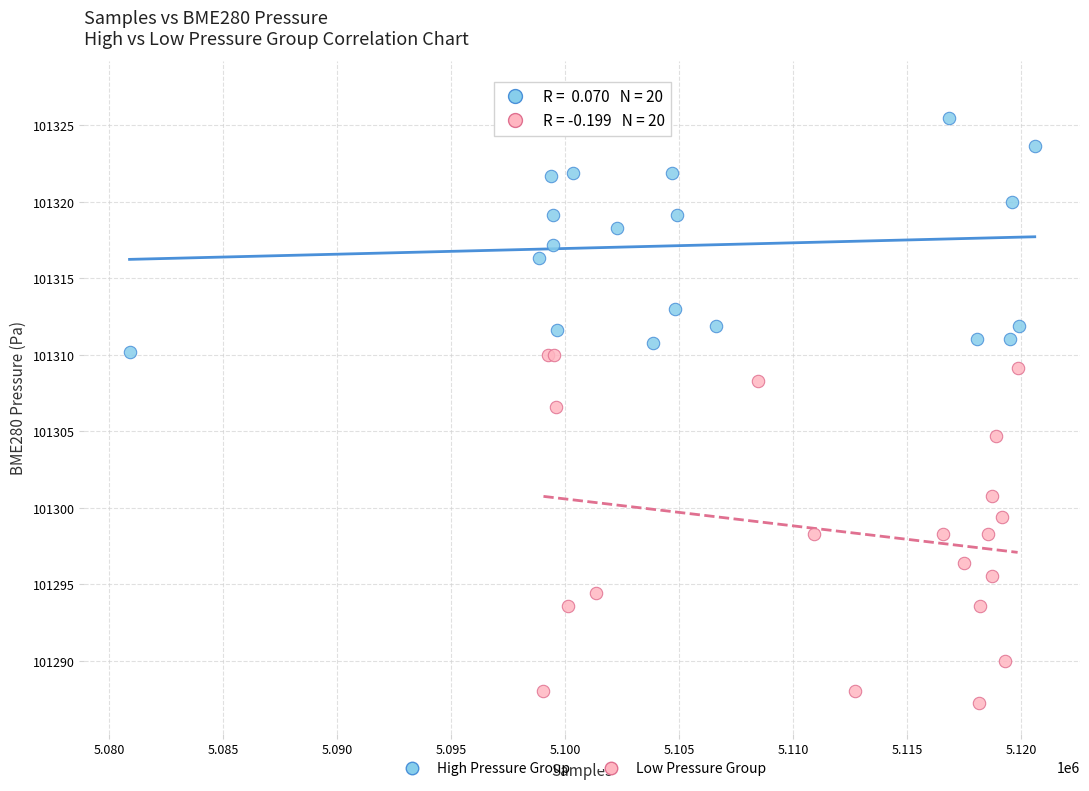

Which series contains the highest Y value?

High Pressure Group